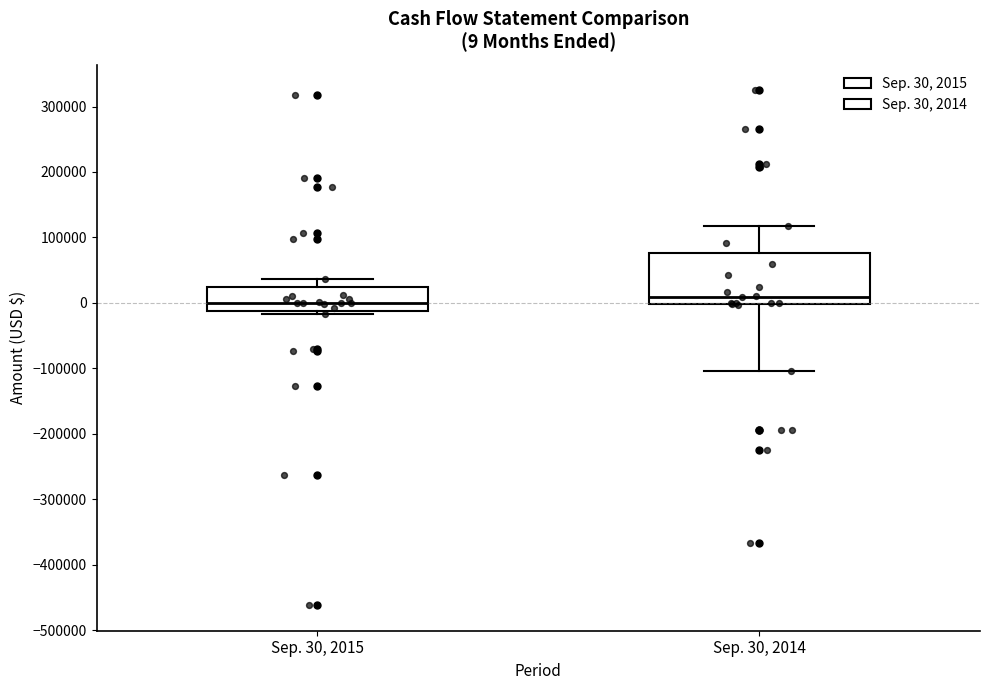

Comparing the boxes themselves (not the whiskers), which one is the tallest?

Sep. 30, 2014